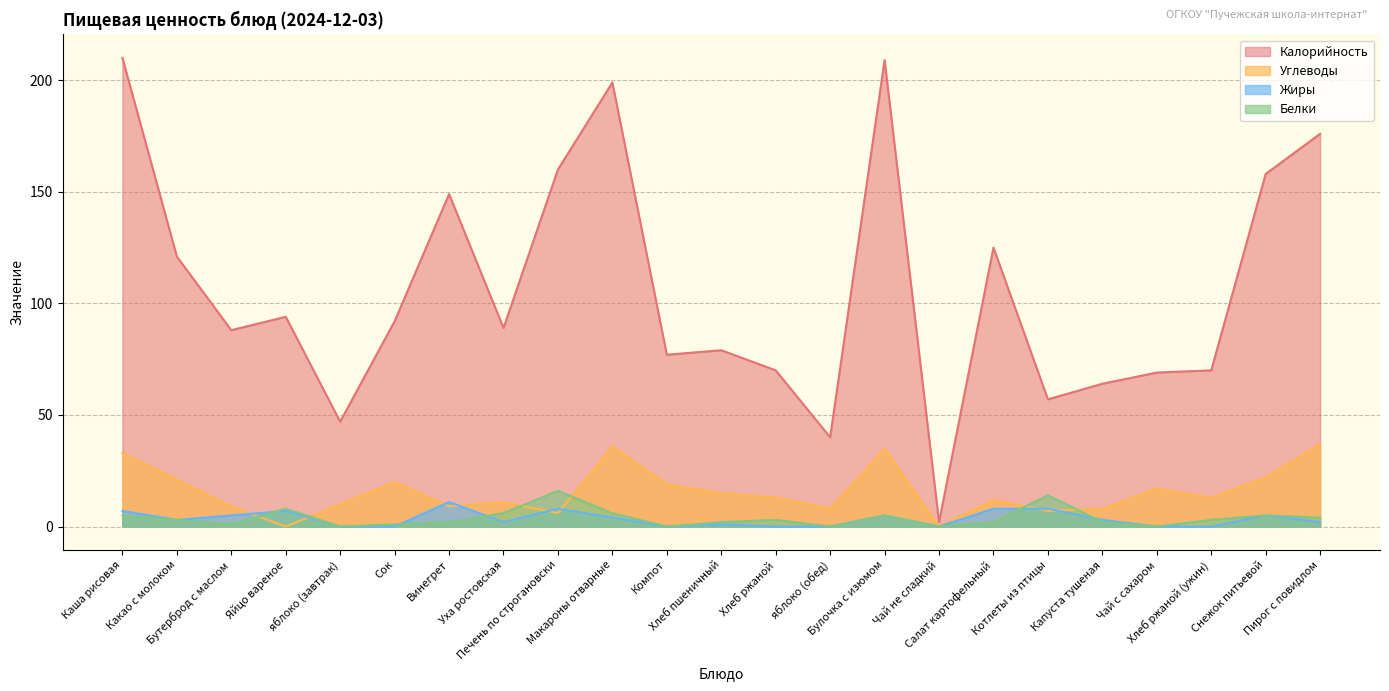

What is the value of the Жиры point at the 4th from the left?

7